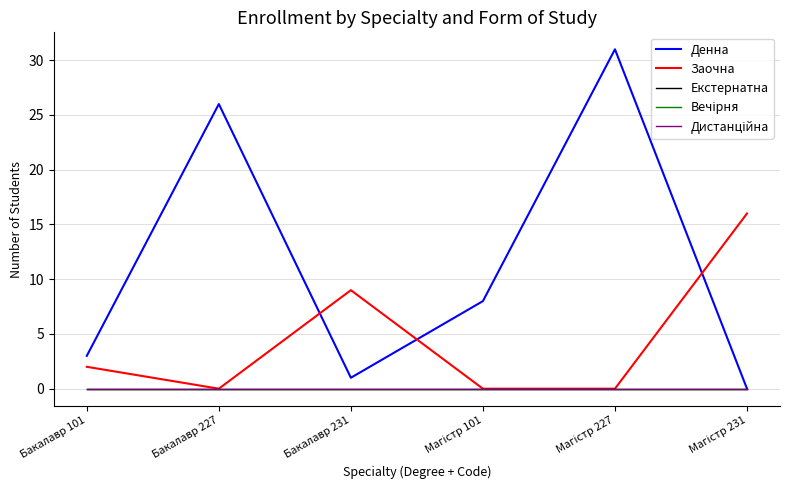

Does the chart have visible grid lines?

Yes